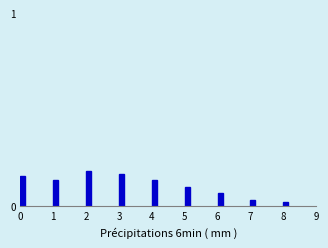

The value at 3 is 0.0. True or false?

False